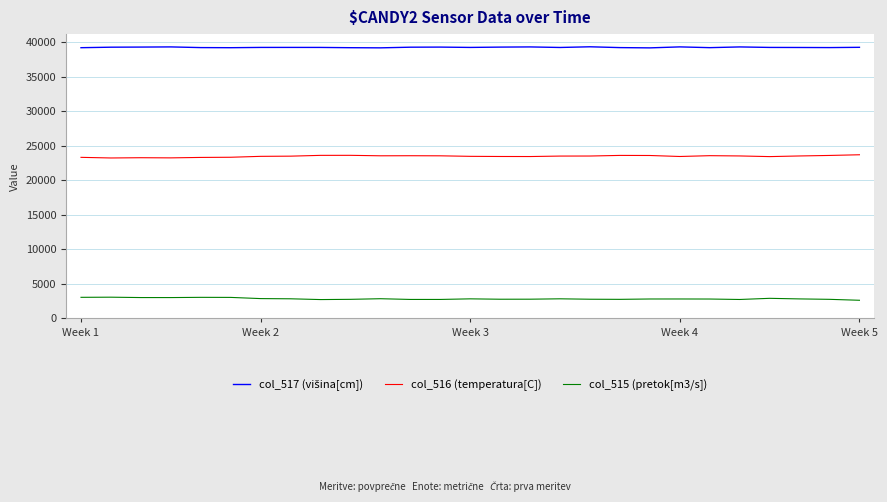

What is the minimum value shown in the chart?

2633